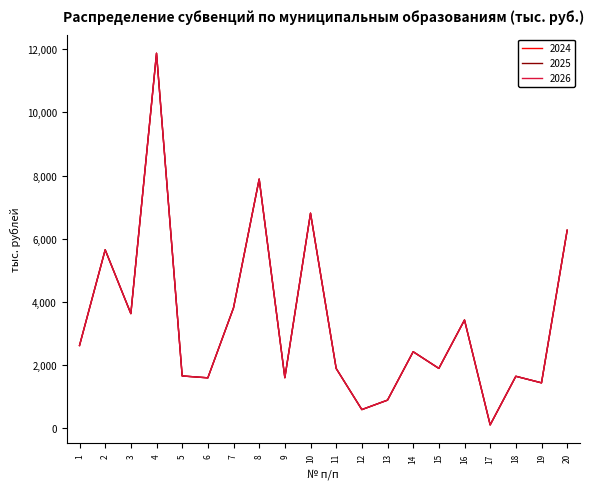

Which has a higher value, 7 or 16?

7